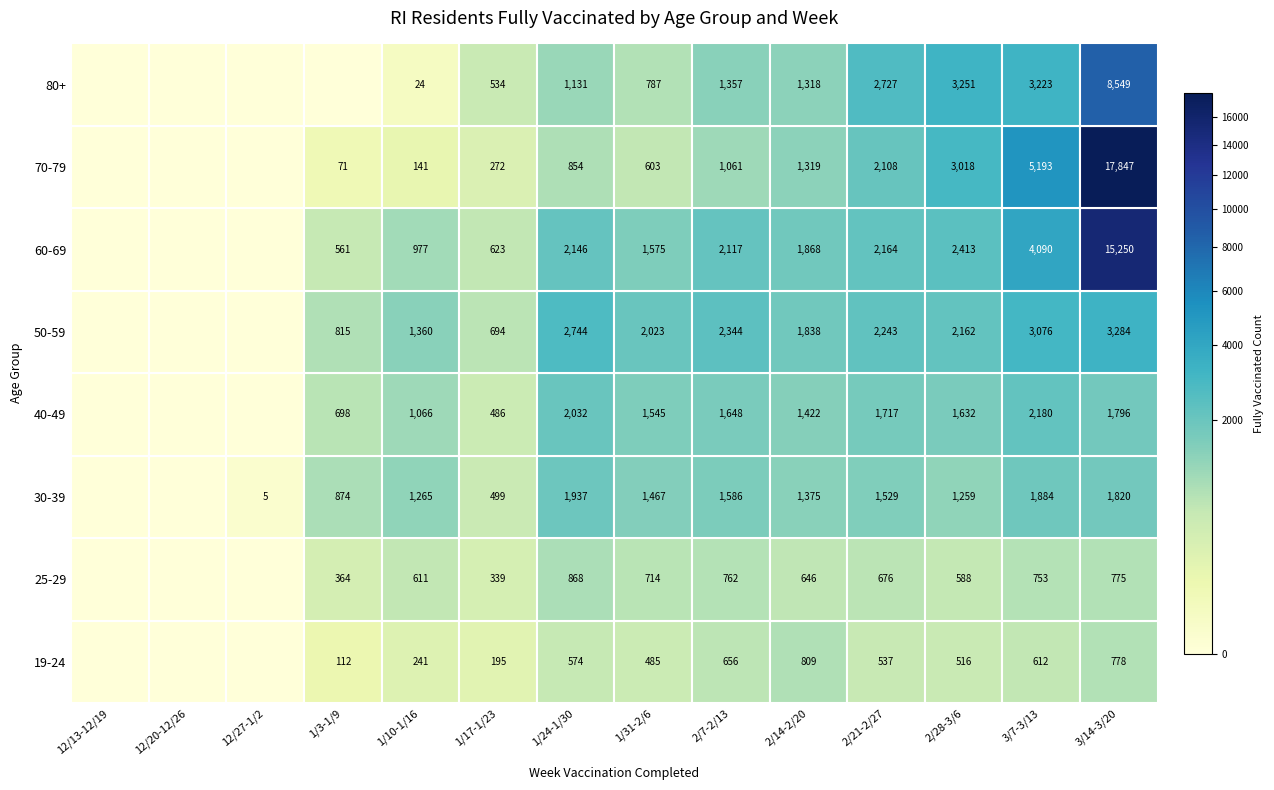

Is it true that 40-49 equals 1632 at 2/28-3/6?

True